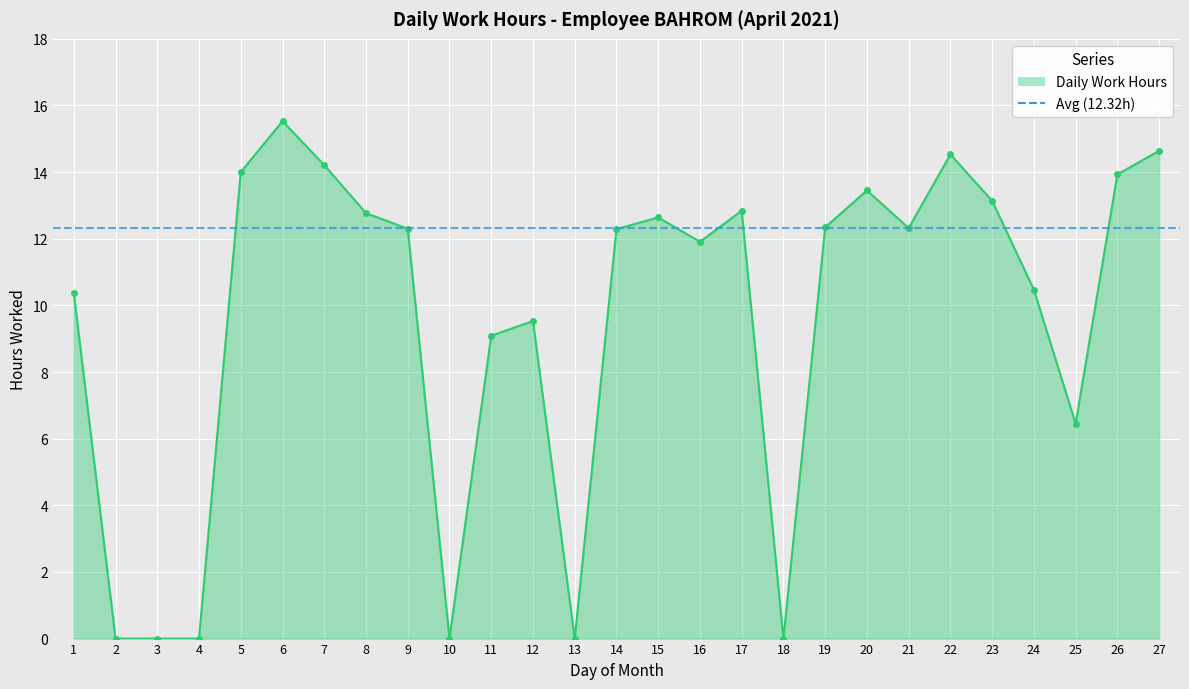

At which category does the chart reach its peak across all series?

6